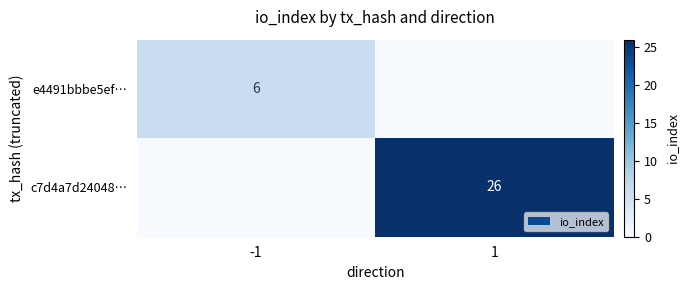

Which has a higher value, 1 or -1?

-1